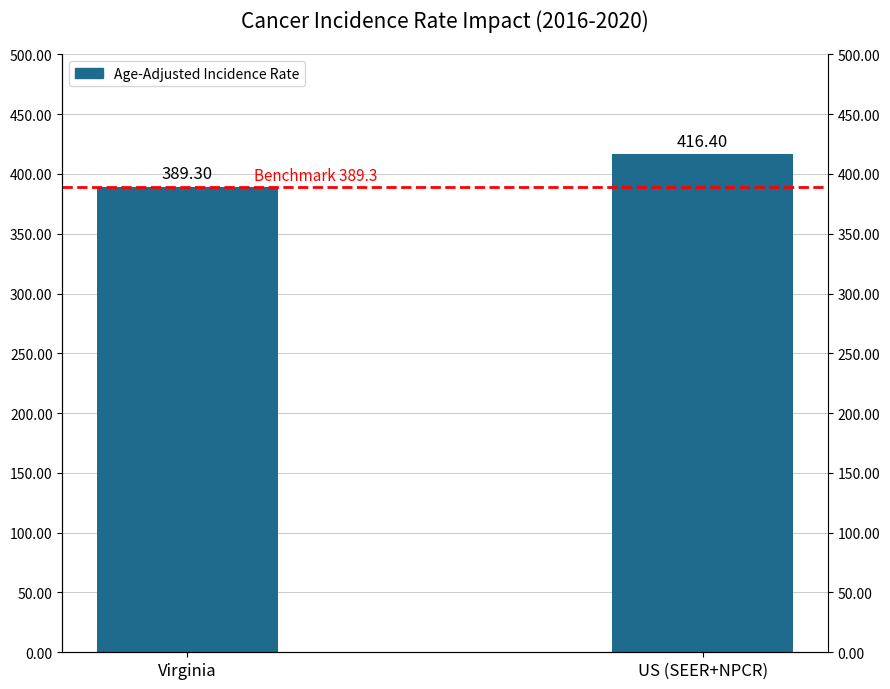

At which category does the chart reach its minimum across all series?

Virginia